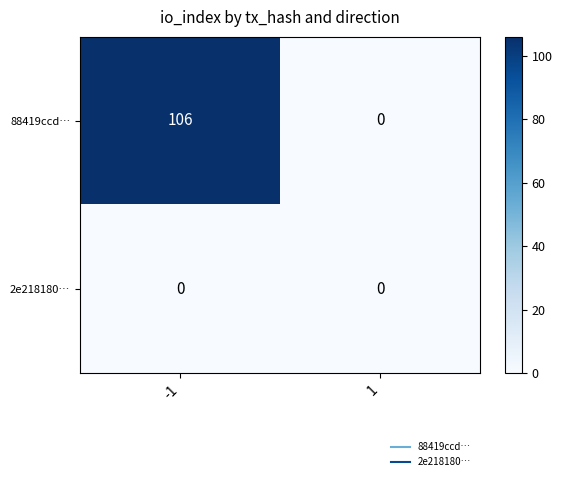

Rank the series by their maximum value, from highest to lowest.

88419ccd…, 2e218180…